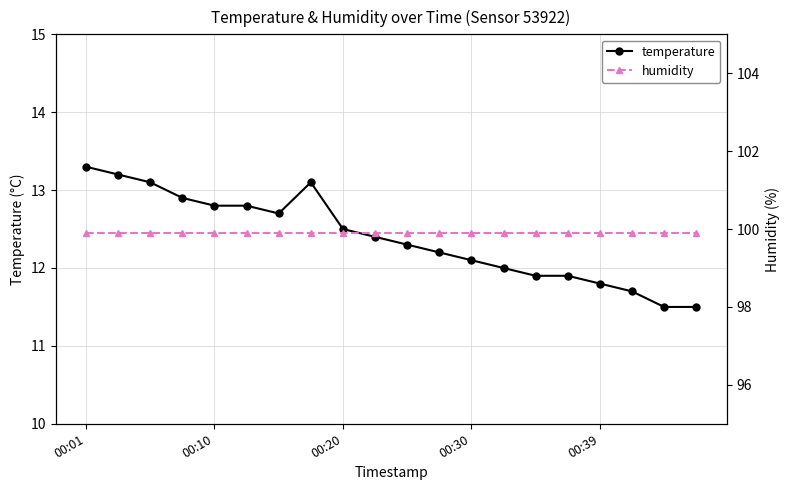

Reading left to right, extract all data points from this chart.

temperature: 13.3	13.2	13.1	12.9	12.8	12.8	12.7	13.1	12.5	12.4	12.3	12.2	12.1	12.0	11.9	11.9	11.8	11.7	11.5	11.5
humidity: 99.9	99.9	99.9	99.9	99.9	99.9	99.9	99.9	99.9	99.9	99.9	99.9	99.9	99.9	99.9	99.9	99.9	99.9	99.9	99.9